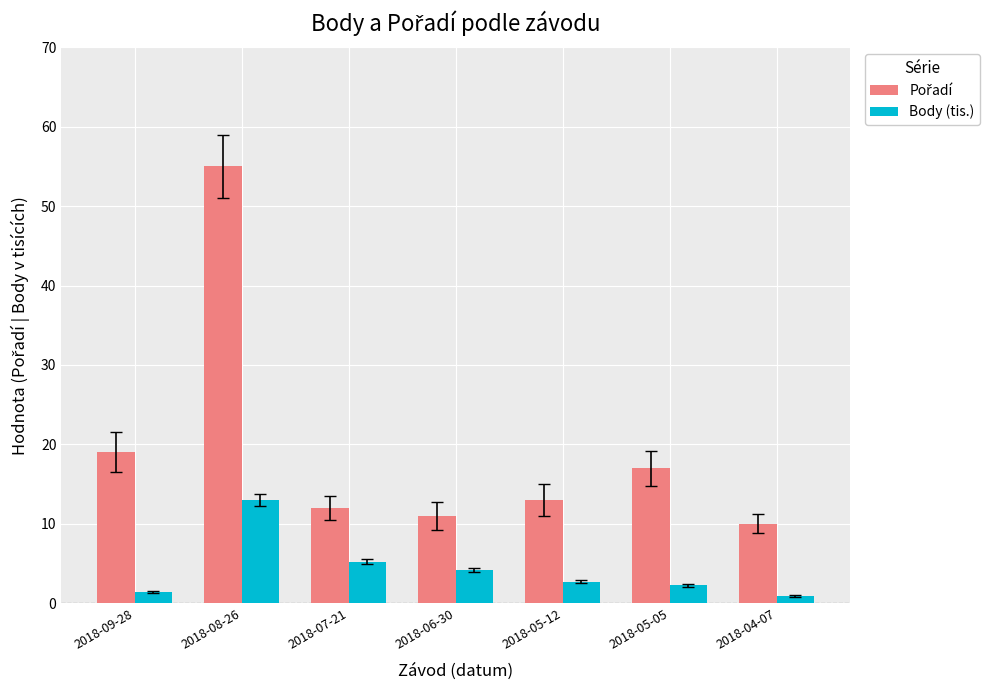

Which category has the highest value in the Body (tis.) series?

2018-08-26